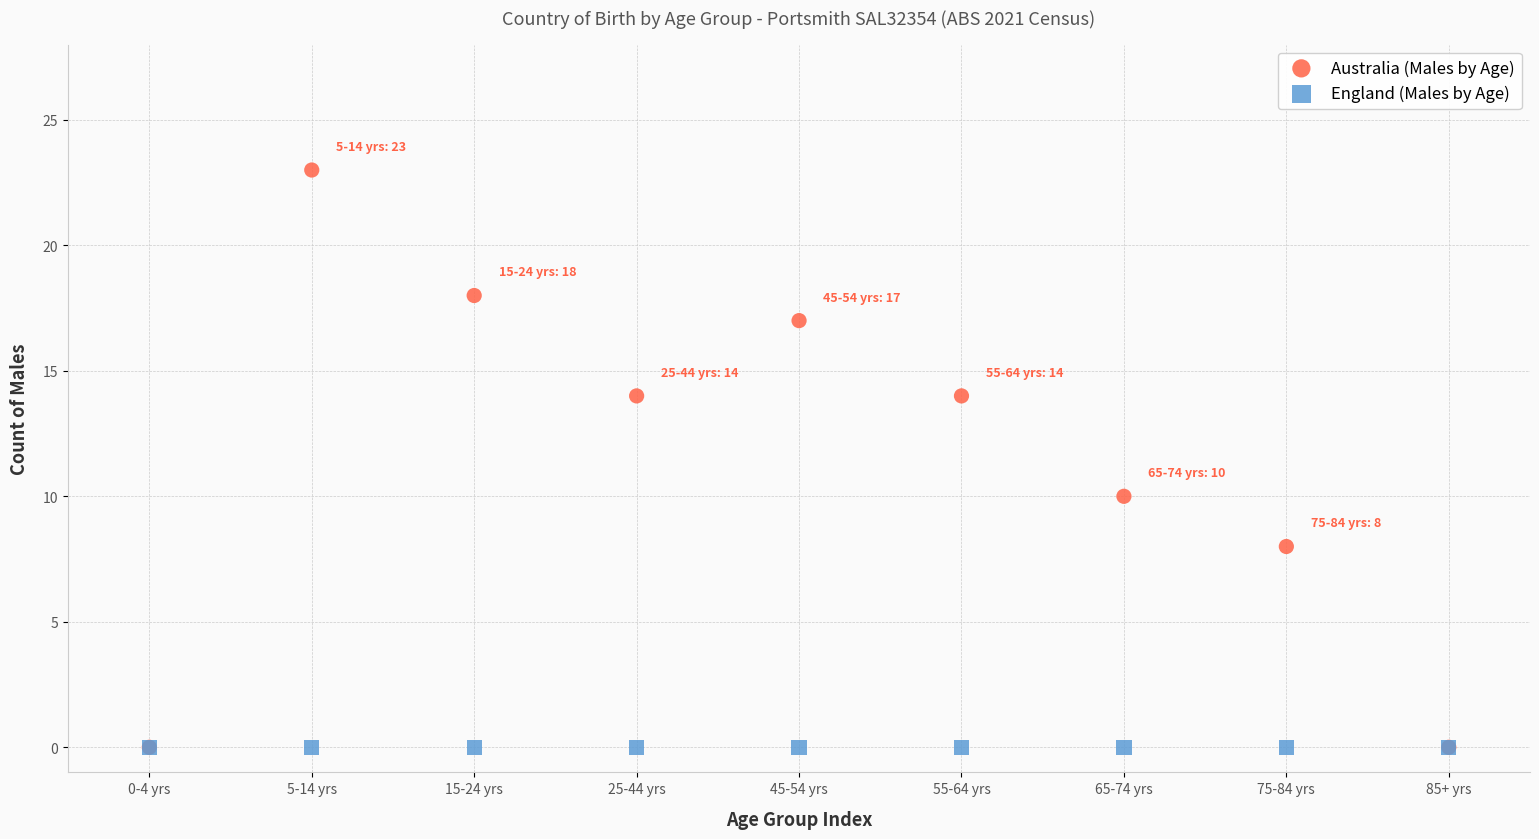

In the Australia (Males by Age) series, what Y value is closest to 11?

10